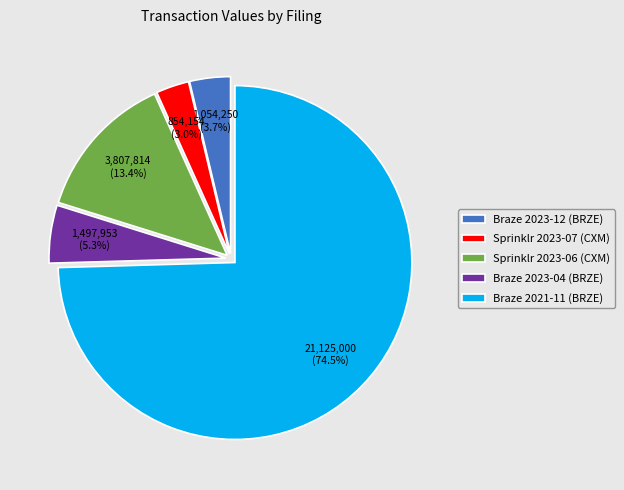

Rank the categories by value from lowest to highest.

Sprinklr 2023-07 (CXM), Braze 2023-12 (BRZE), Braze 2023-04 (BRZE), Sprinklr 2023-06 (CXM), Braze 2021-11 (BRZE)